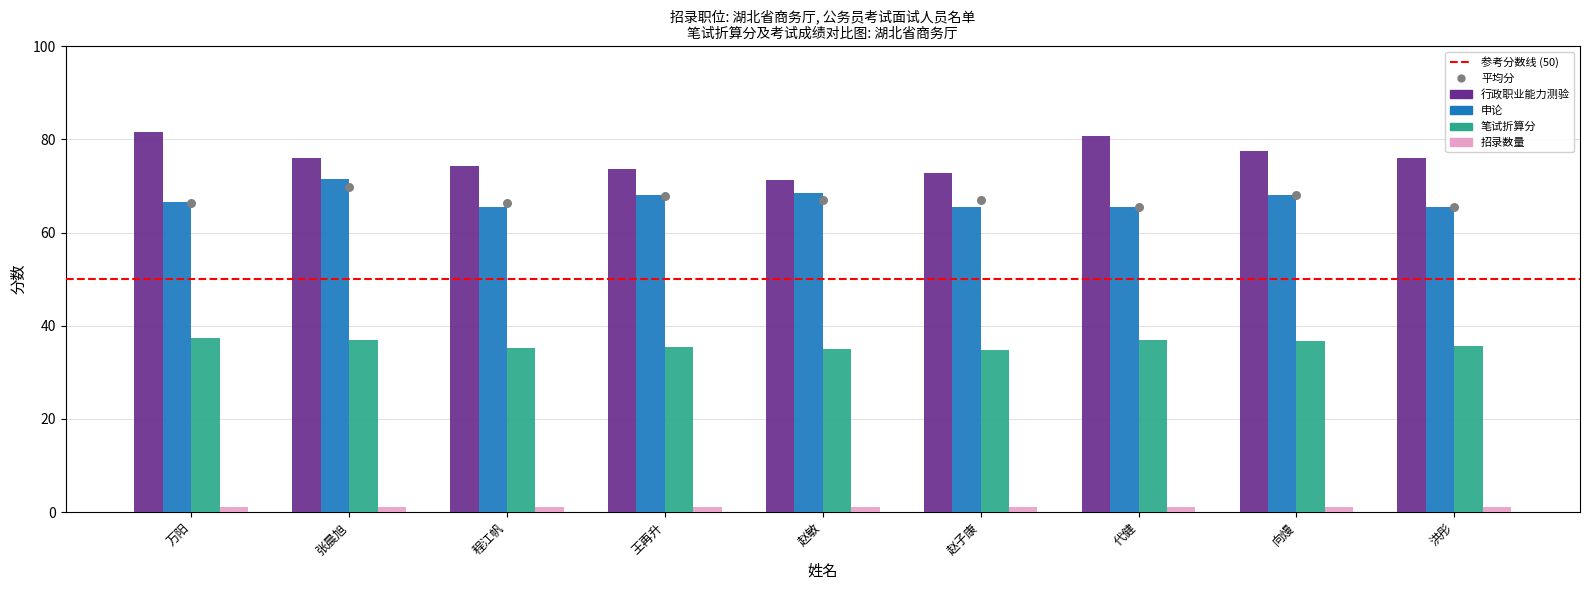

At how many categories does at least one series exceed 79?

2